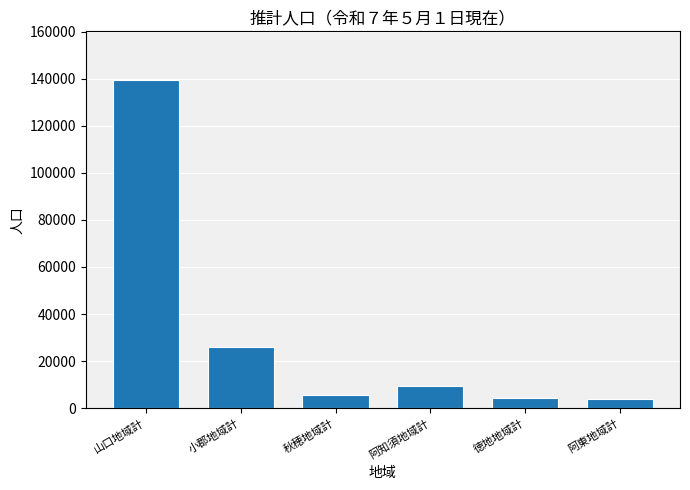

Read the value at 阿東地域計.

4084